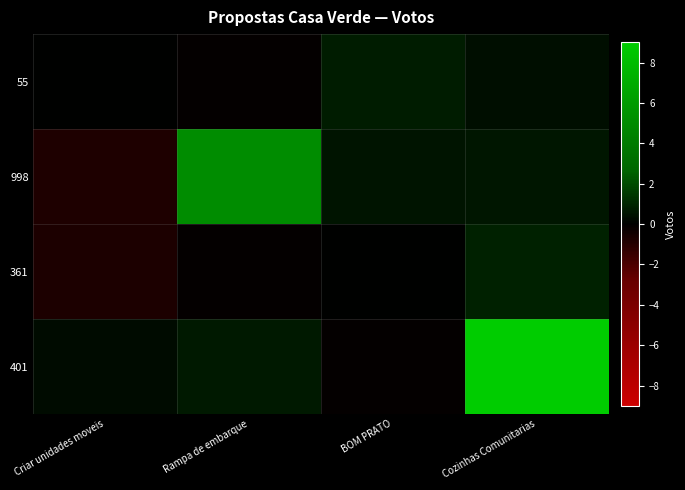

Which series has the widest spread of values?

401